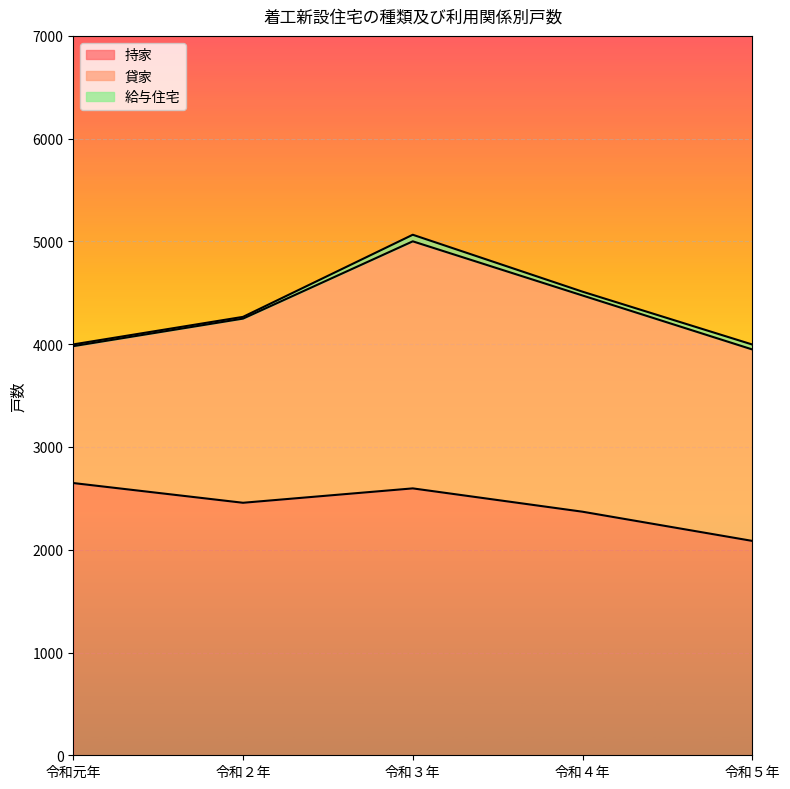

The value of 給与住宅 at 令和２年 is 17. True or false?

True